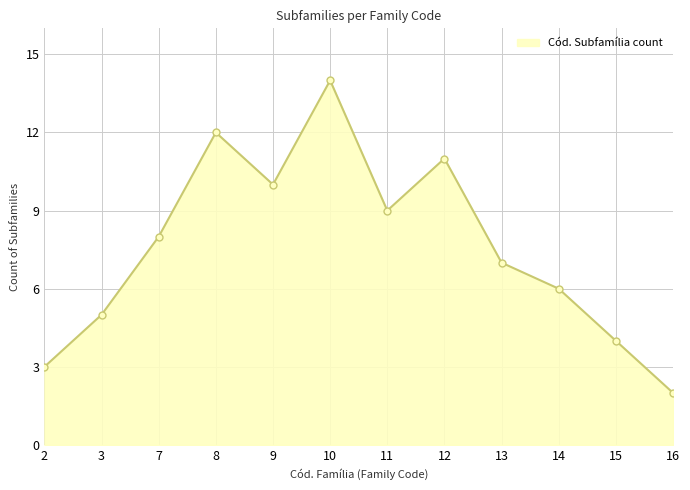

How many points are lower than both their immediate neighbors (excluding endpoints)?

2